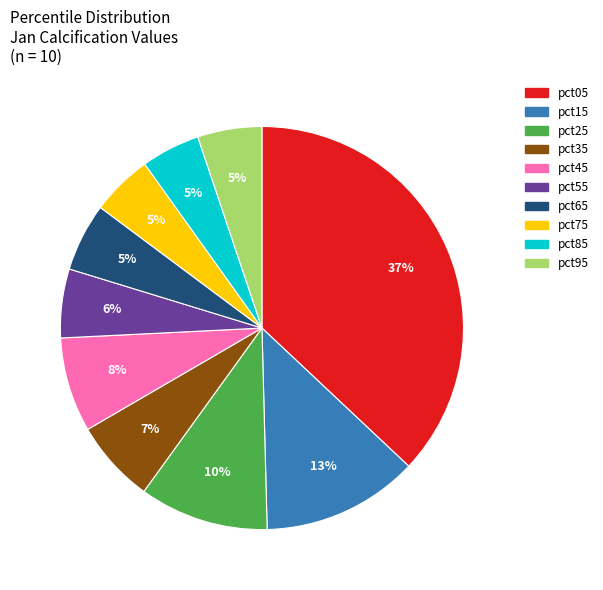

To the nearest percent, what is the difference between the largest and smallest slice percentages?

32%